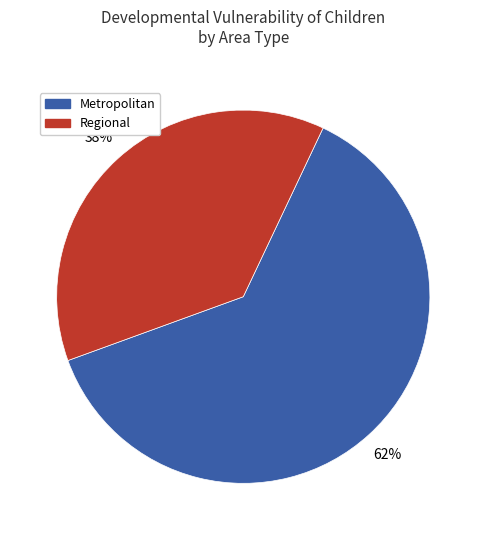

What percentage is the Regional slice, to the nearest percent?

38%